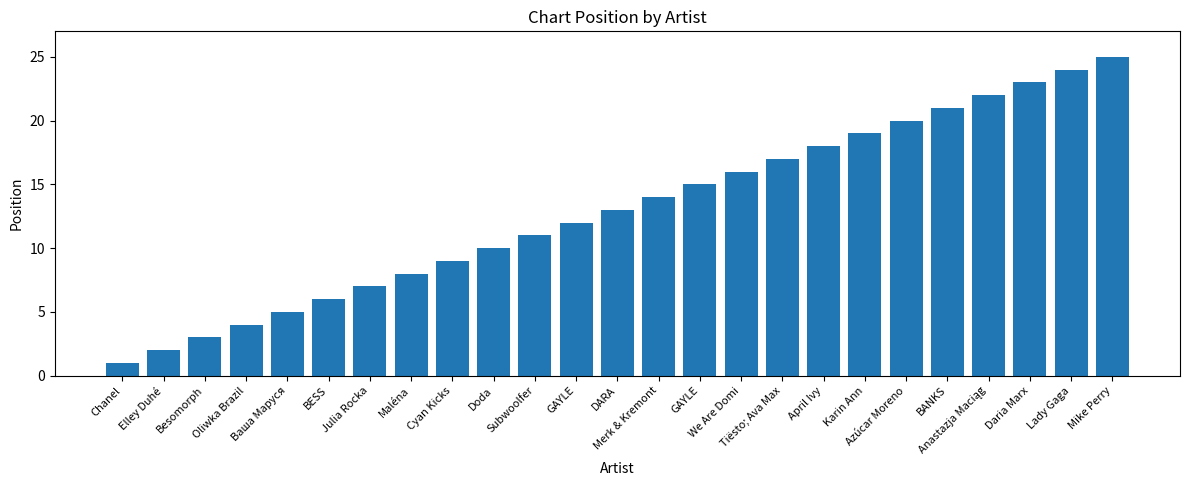

What is the difference between the maximum and minimum values?

24